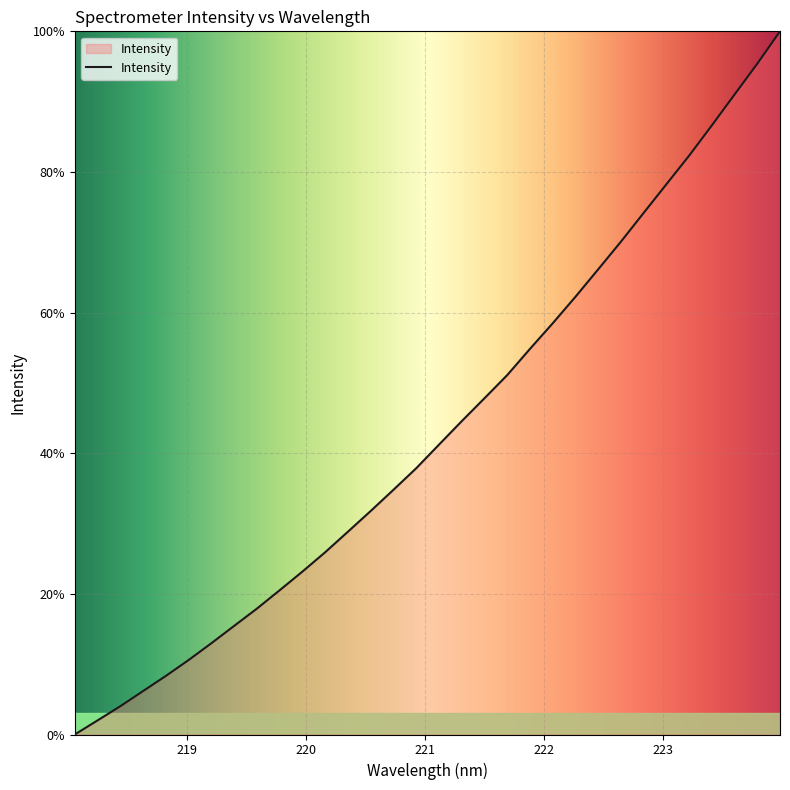

Does the chart display data point markers on the line(s)?

No